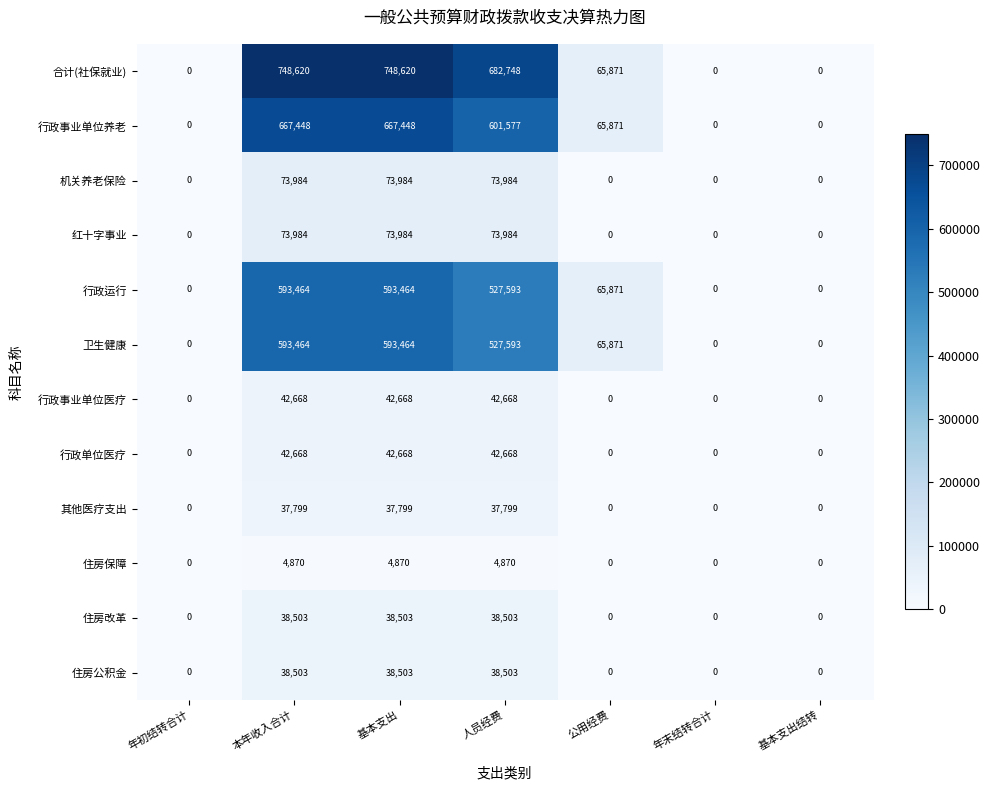

Which series has the largest range (max minus min)?

合计(社保就业)